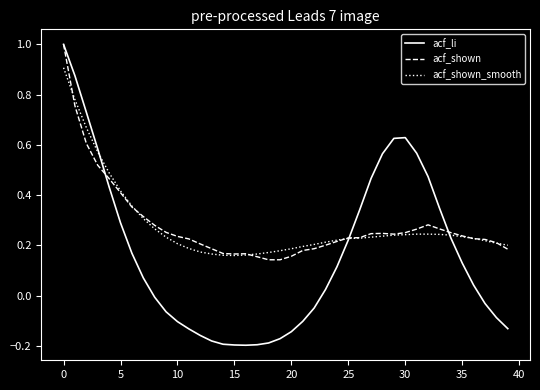

Which series has the widest spread of values?

acf_li